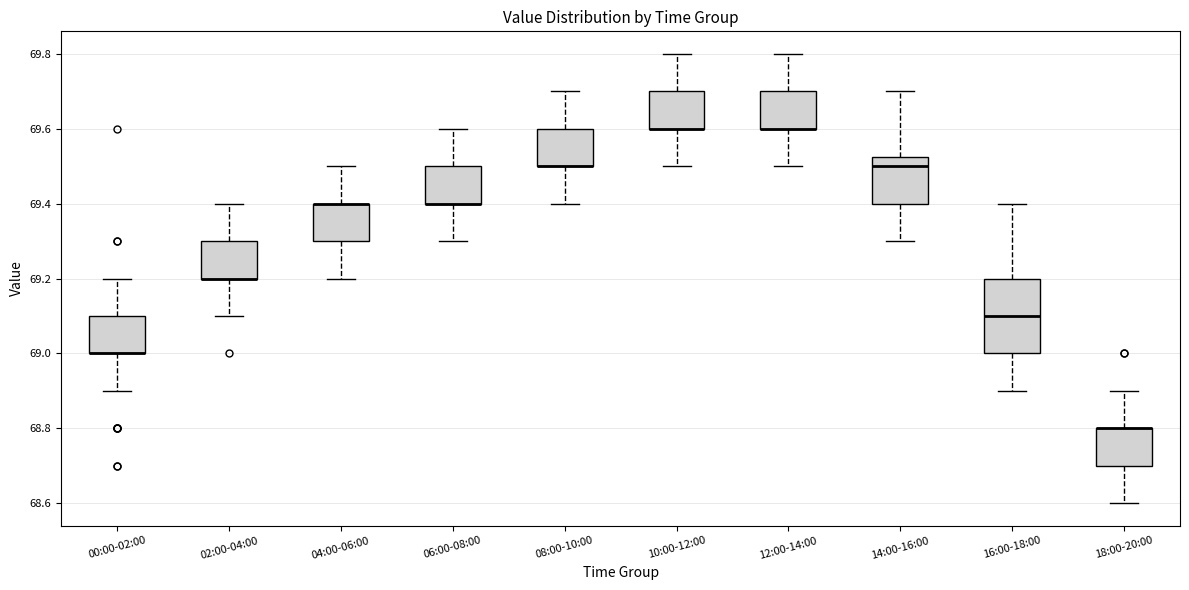

Where does the lower whisker of the box for 16:00-18:00 end on the y-axis? The values are not printed on the chart, so give them approximately, as read against the axis.

68.90